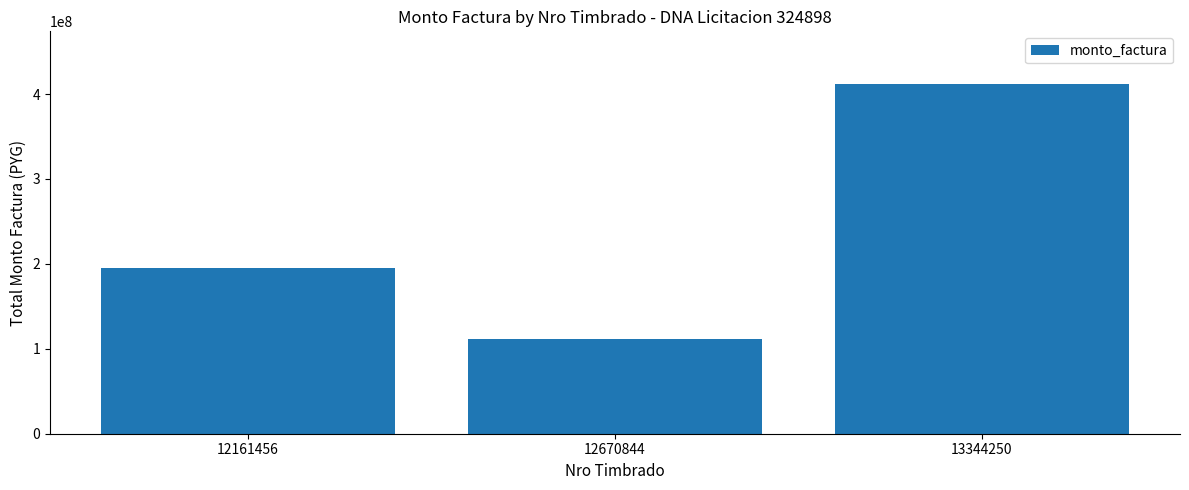

What is the sum of the values at 12670844 and 12161456?

307650150